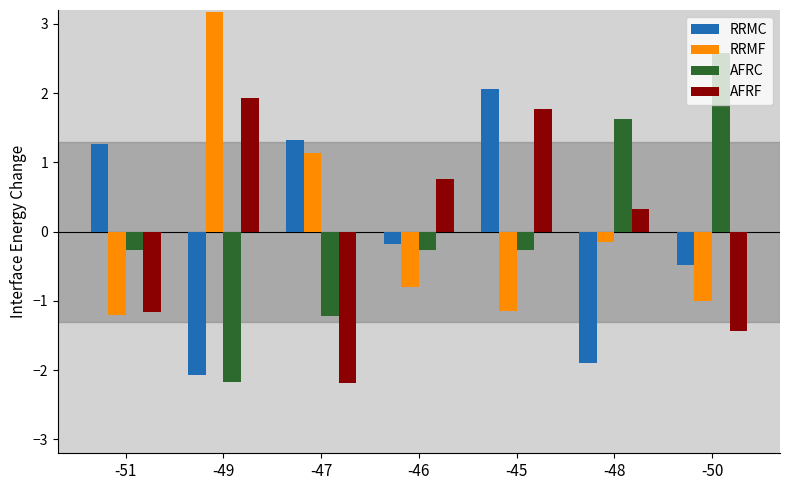

At which label does AFRF reach its peak?

-49